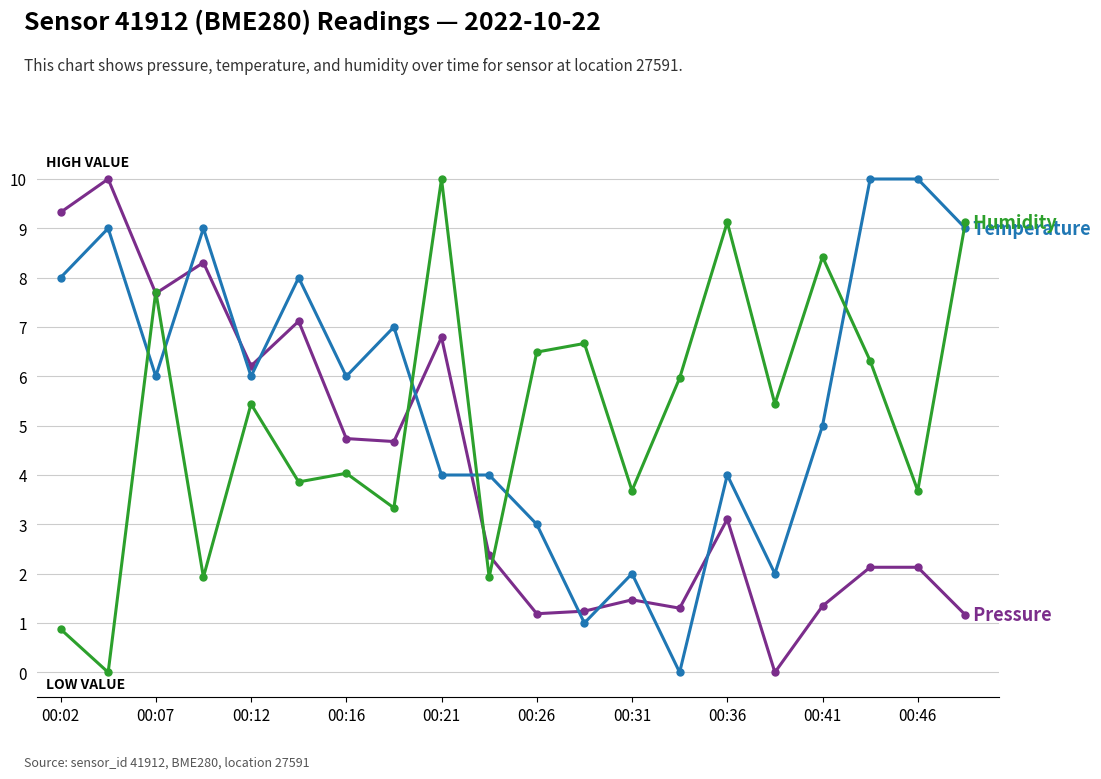

How many distinct data groups are displayed?

3